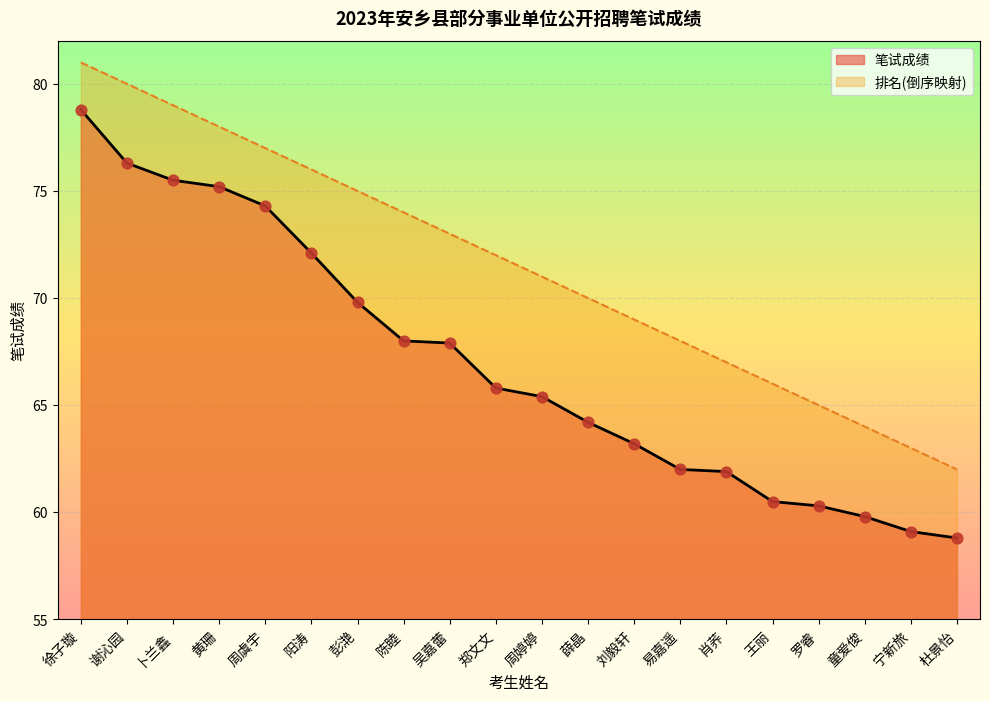

Is the value of 排名 at 王丽 greater than the value of 笔试成绩 at 阳涛?

No